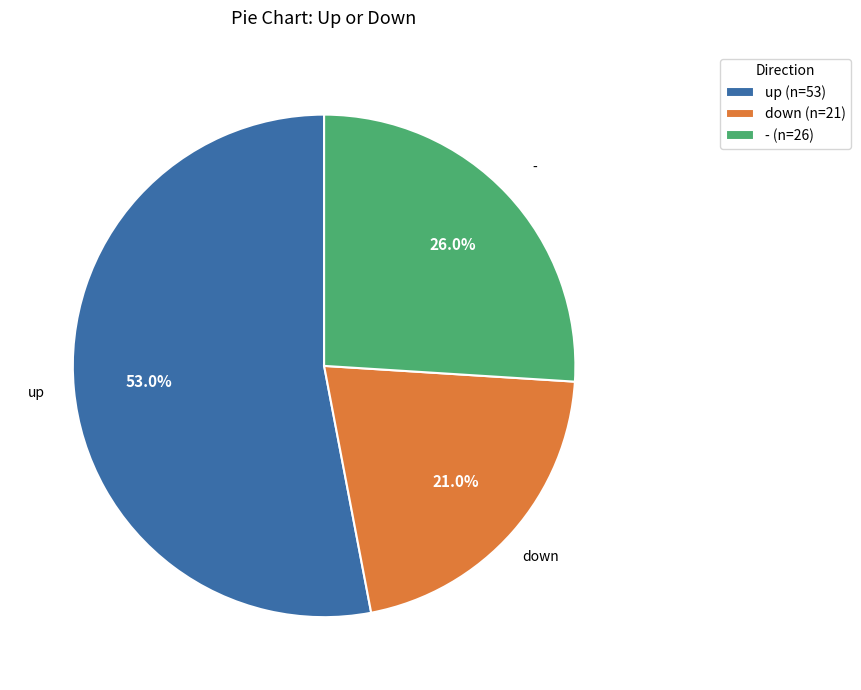

What percentage do - and up together represent?

79.0%